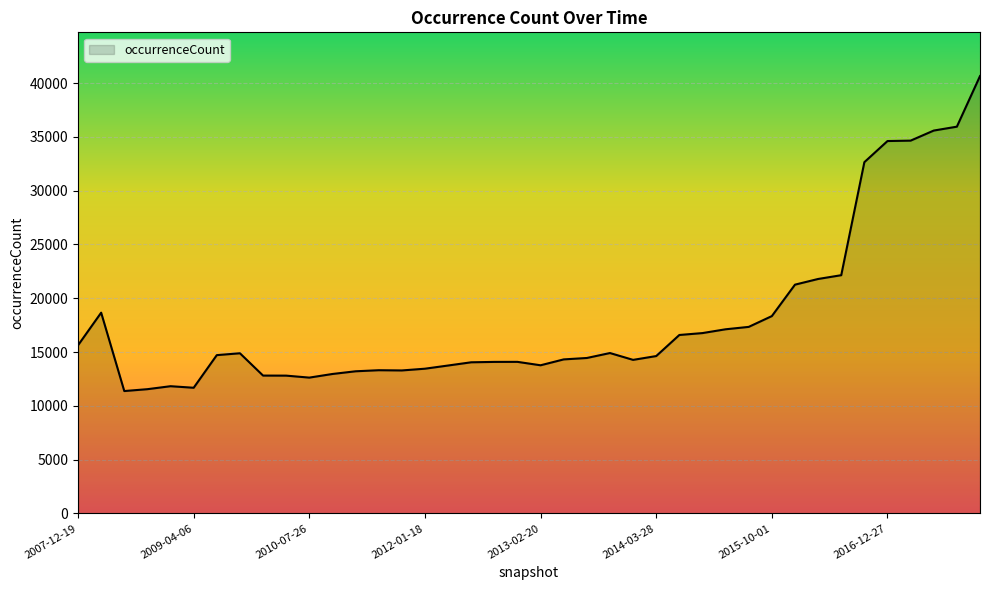

What is the difference between the maximum and minimum values?

29277